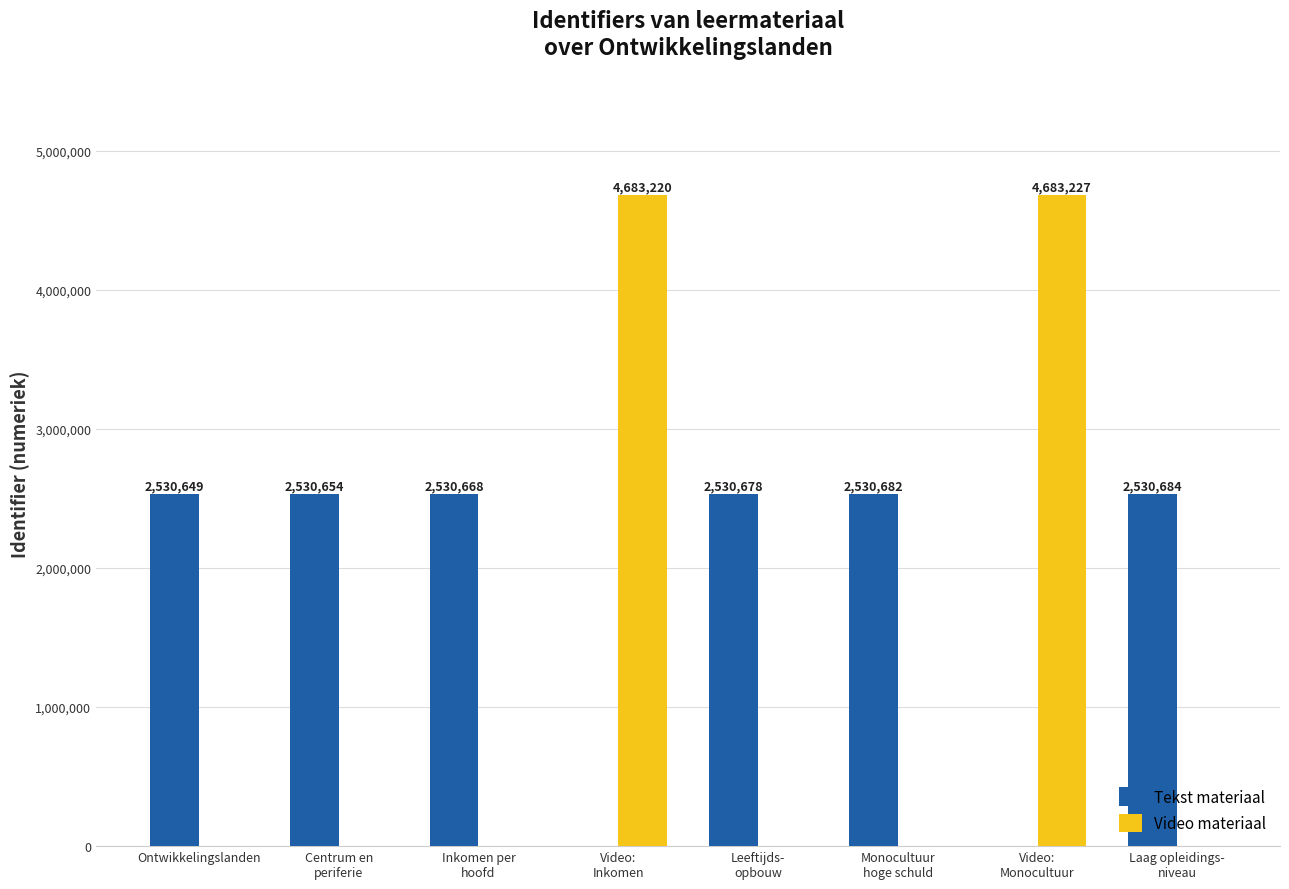

Which series has the largest total across all categories?

Tekst materiaal